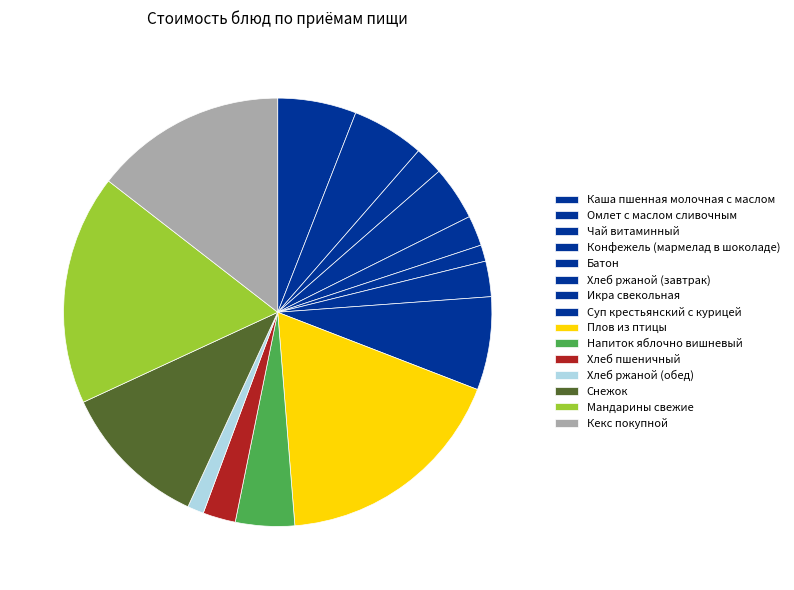

Count the number of slices in the pie.

15